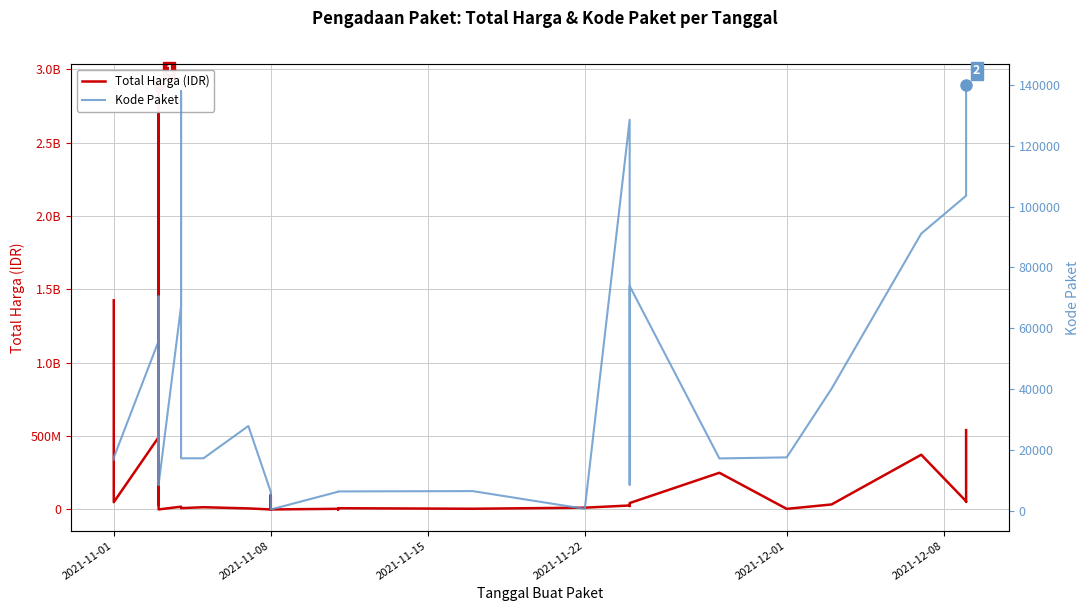

Reading left to right, what are all the values shown in this chart?

Total Harga (IDR): 1425867900	49730040	493000000	39440000	464002100	2892122000	32441200	34000000	477600000	577875	19175000	18900000	9180000	15513960	7401240	265000	2772000	98772570	78000	333600	4672200	182000	8742500	5129000	12453900	27412000	23653000	43859200	250350000	4350000	34292000	373404000	56152800	51601000	541071000
Kode Paket: 16823	17509	55826	28271	13652	28425	8646	8530	70453	8668	67279	137876	17272	17283	27891	6246	6214	5997	5449	464	6300	6350	6397	6503	675	128516	8601	73894	17238	17580	40112	91101	103541	117783	139817